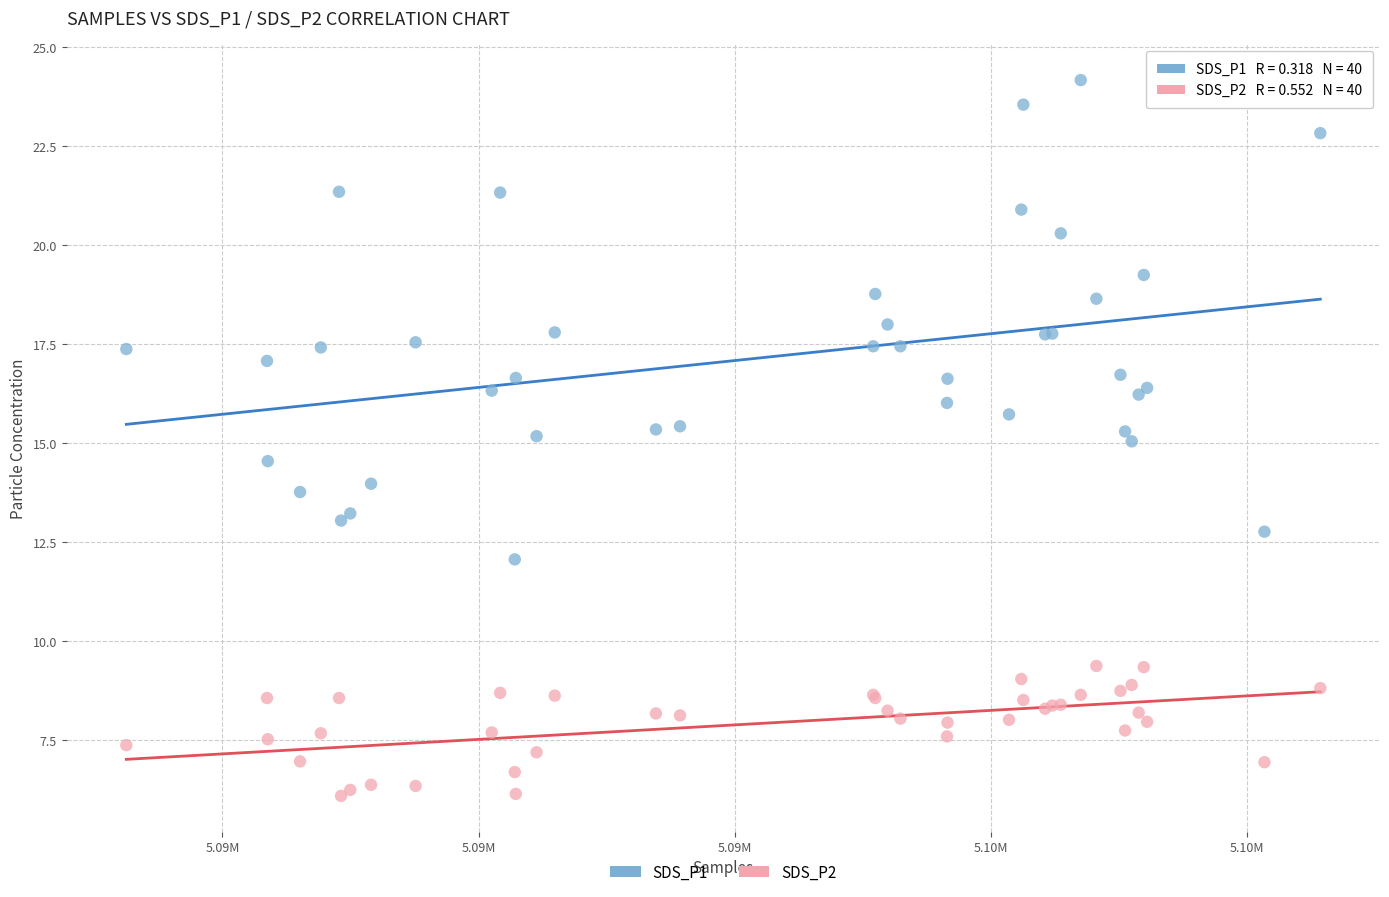

What are all the series names shown in the legend?

SDS_P1, SDS_P2